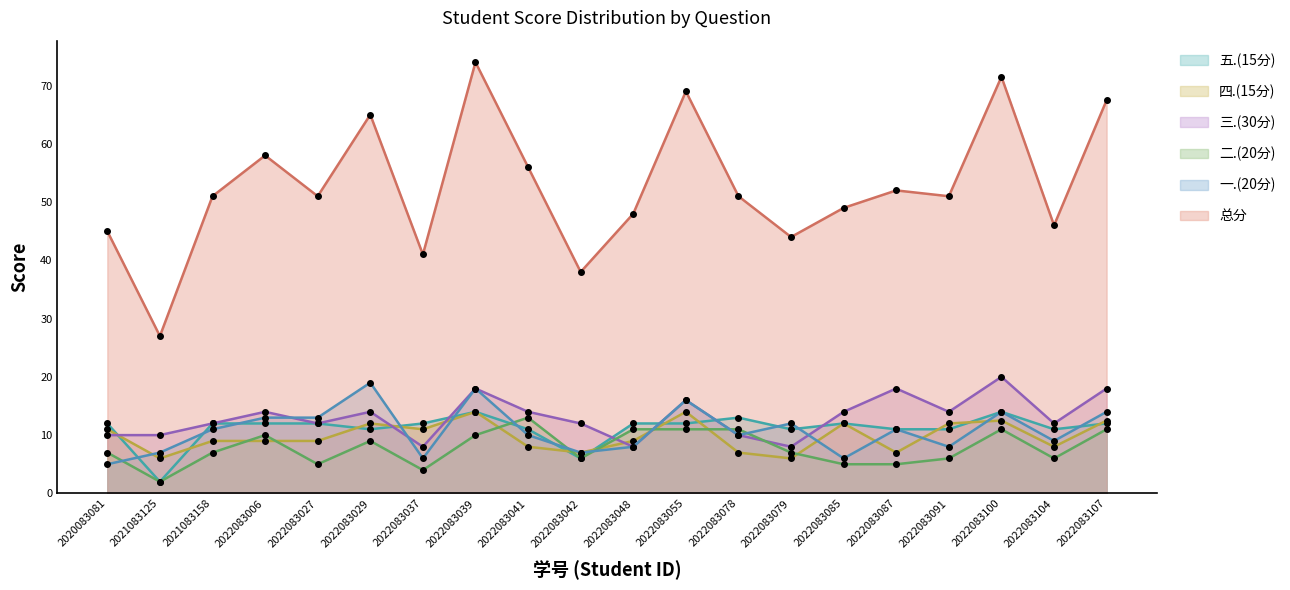

What is the total value across all series at 2021083158?

102.0